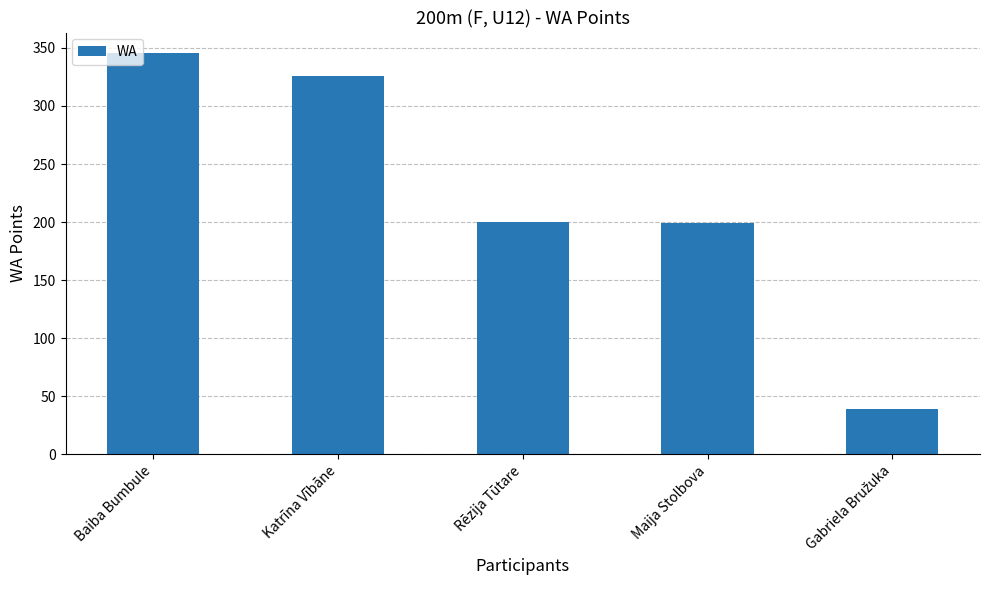

What is the average value?

222